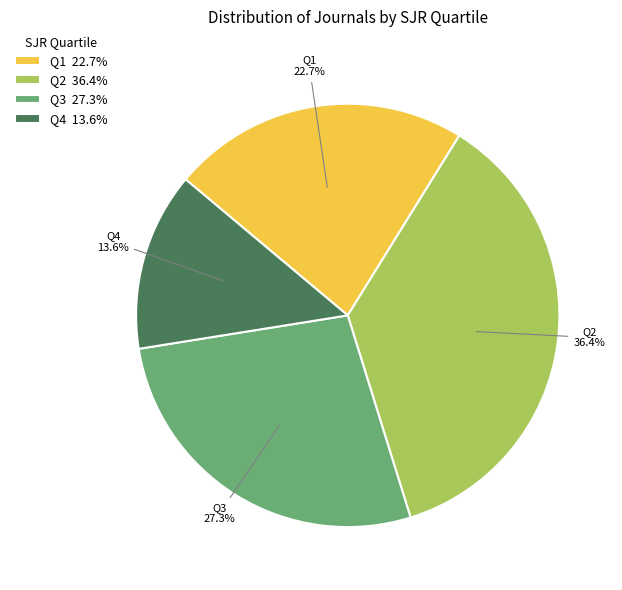

Do Q4 13.6% and Q3 27.3% together represent more than half of the pie?

No